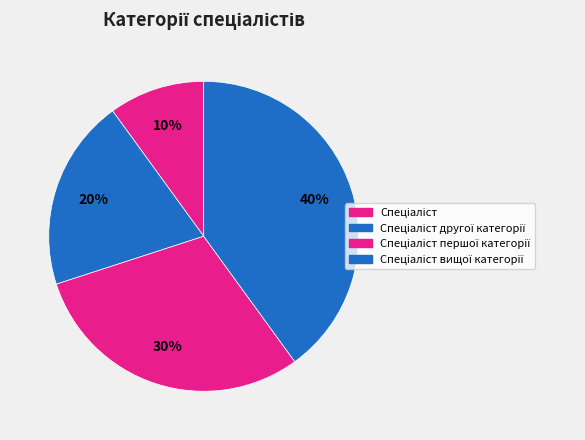

How many segments does this pie chart have?

4